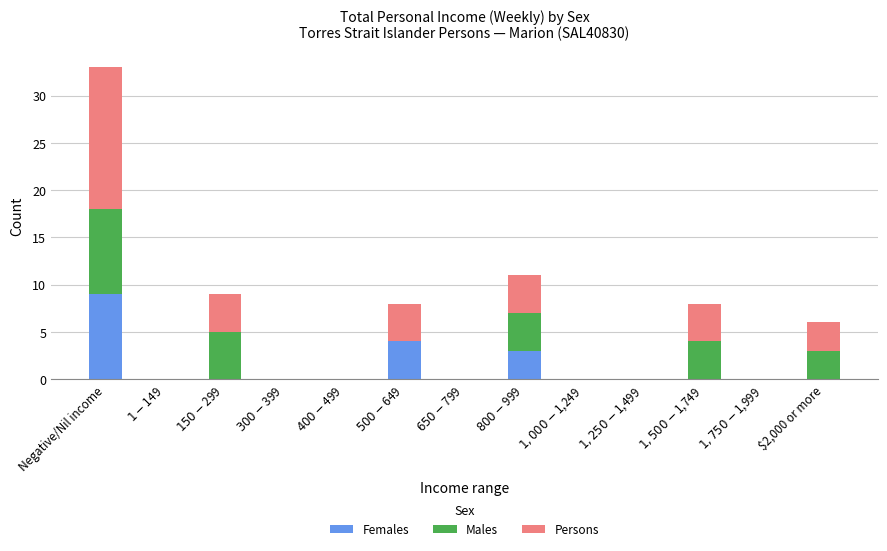

What is the sum of all Females values?

16